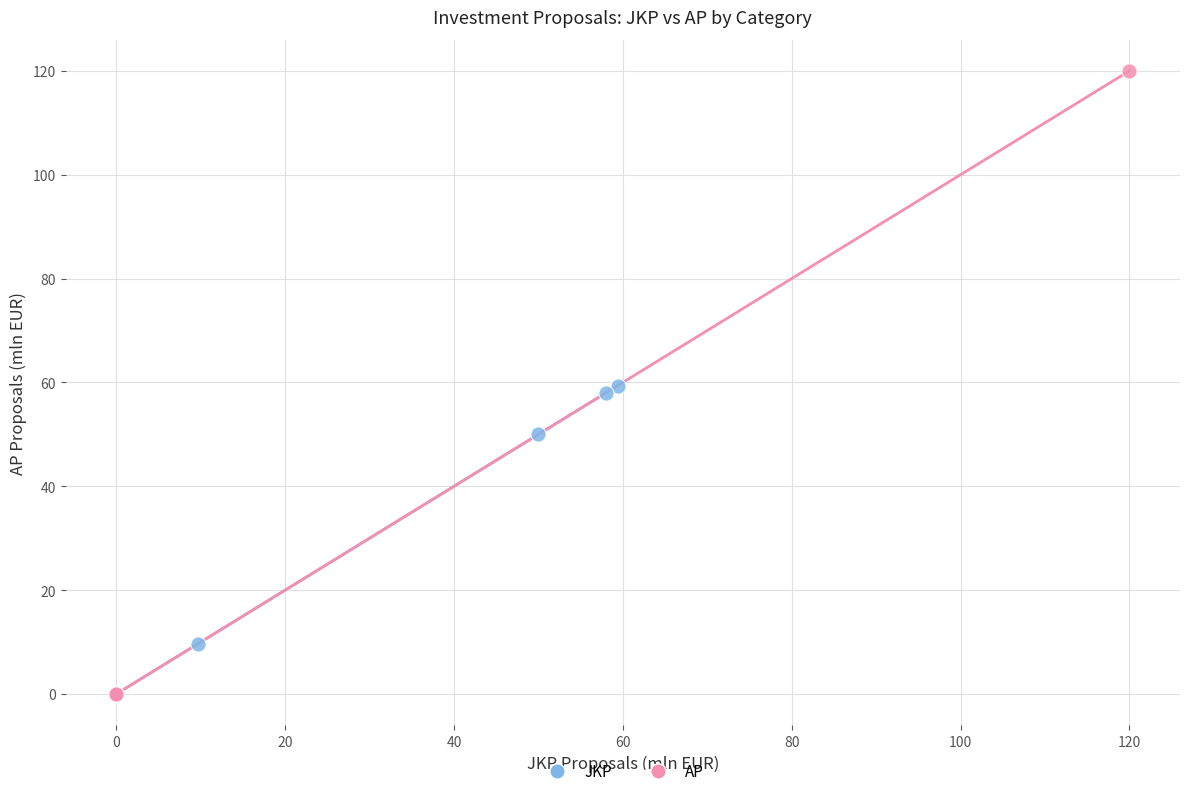

Which series contains the highest Y value?

AP